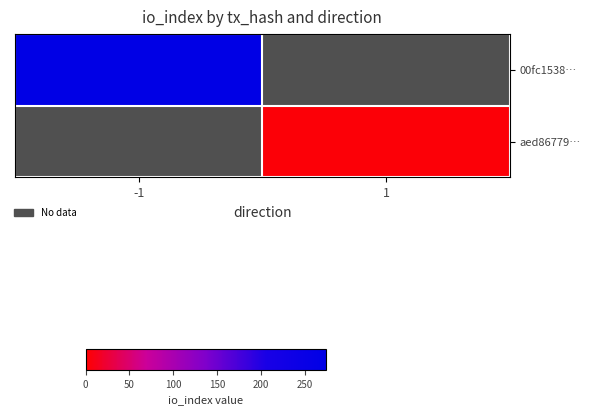

Rank the series by their maximum value, from highest to lowest.

00fc1538…, aed86779…